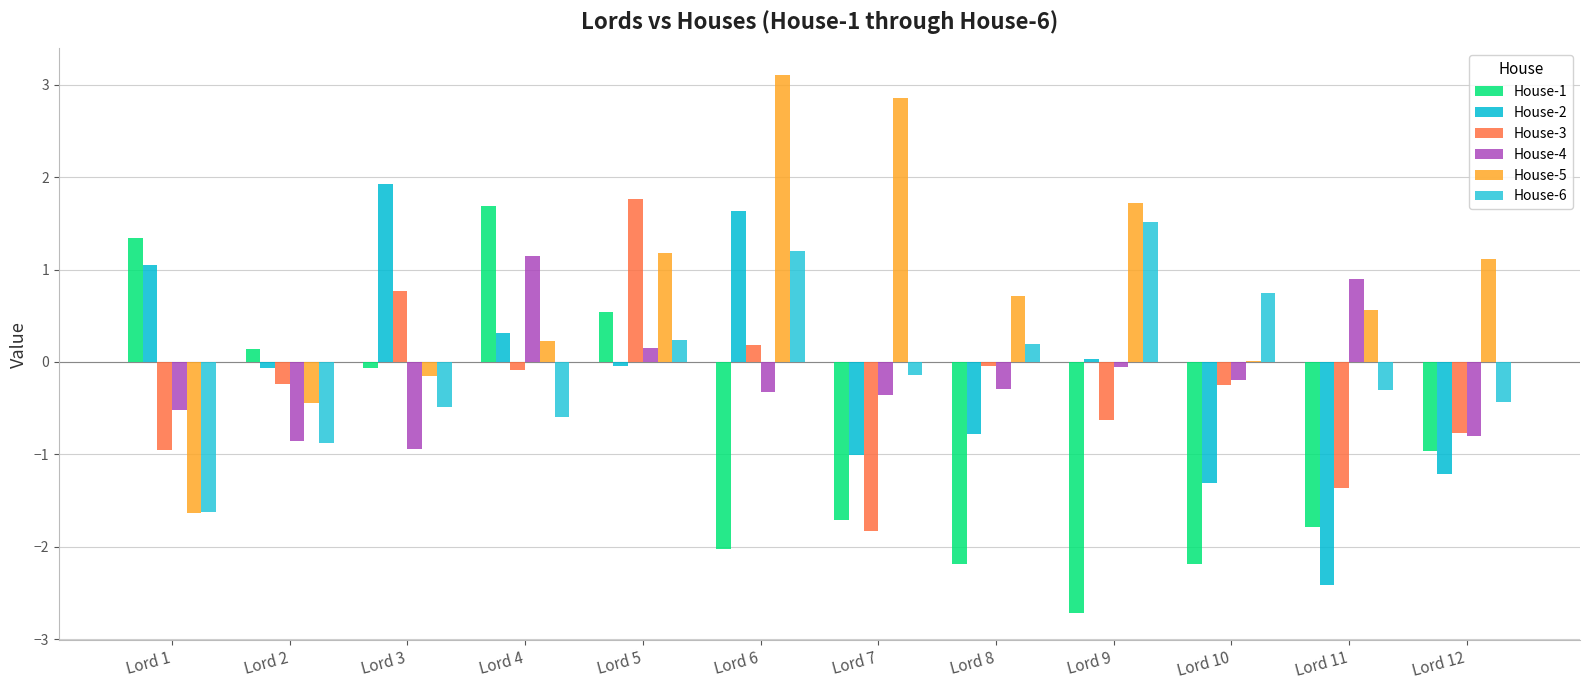

Does the chart contain stacked bars?

No